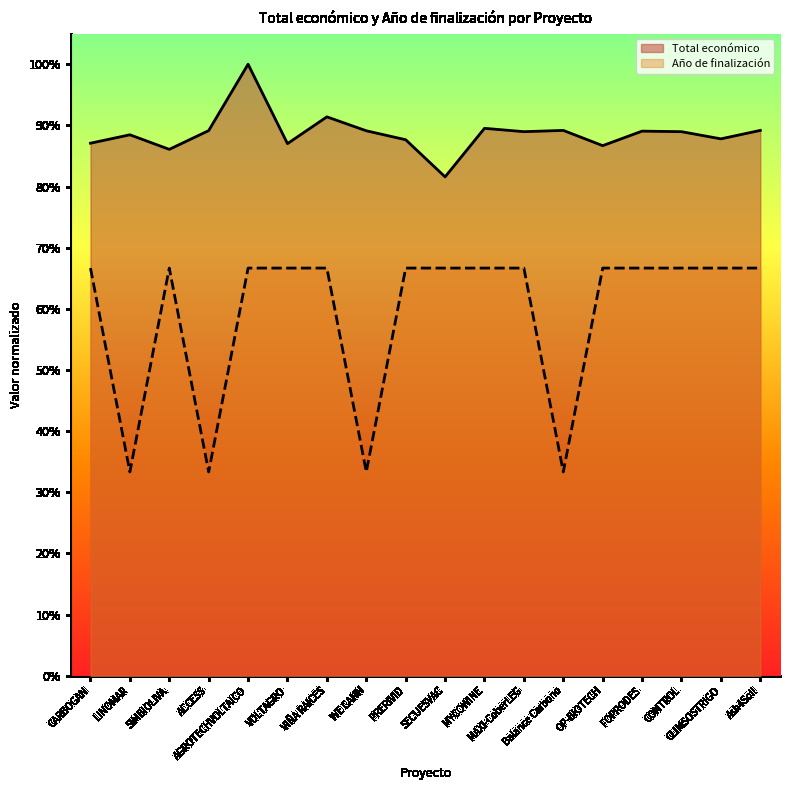

Reading left to right, list all the values displayed in this chart.

Total económico: 0.9	0.9	0.9	0.9	1.0	0.9	0.9	0.9	0.9	0.8	0.9	0.9	0.9	0.9	0.9	0.9	0.9	0.9
Año de finalización: 0.7	0.3	0.7	0.3	0.7	0.7	0.7	0.3	0.7	0.7	0.7	0.7	0.3	0.7	0.7	0.7	0.7	0.7